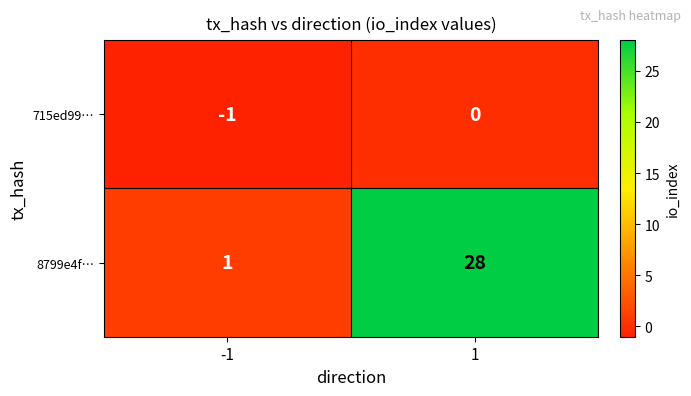

Between -1 and 1, which series saw the biggest shift?

8799e4f…